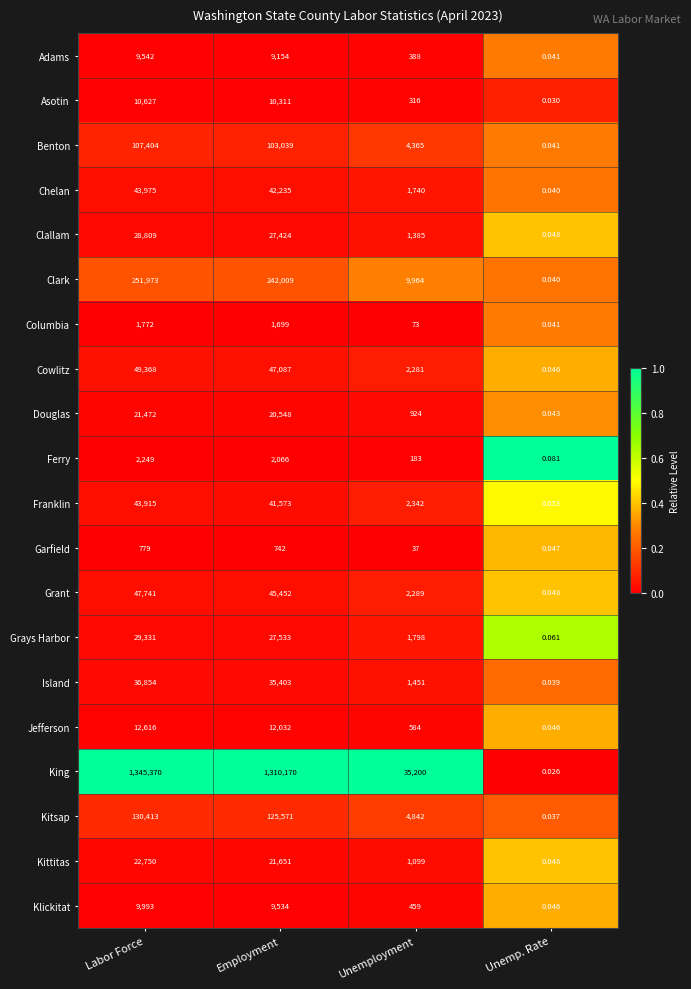

Which series has the largest total across all categories?

King